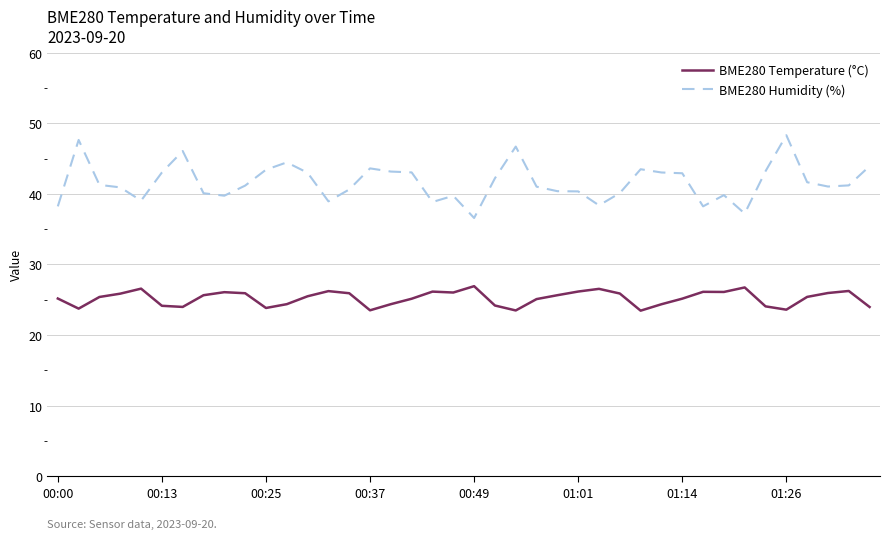

What is the highest value of the BME280 Humidity (%) series?

48.3